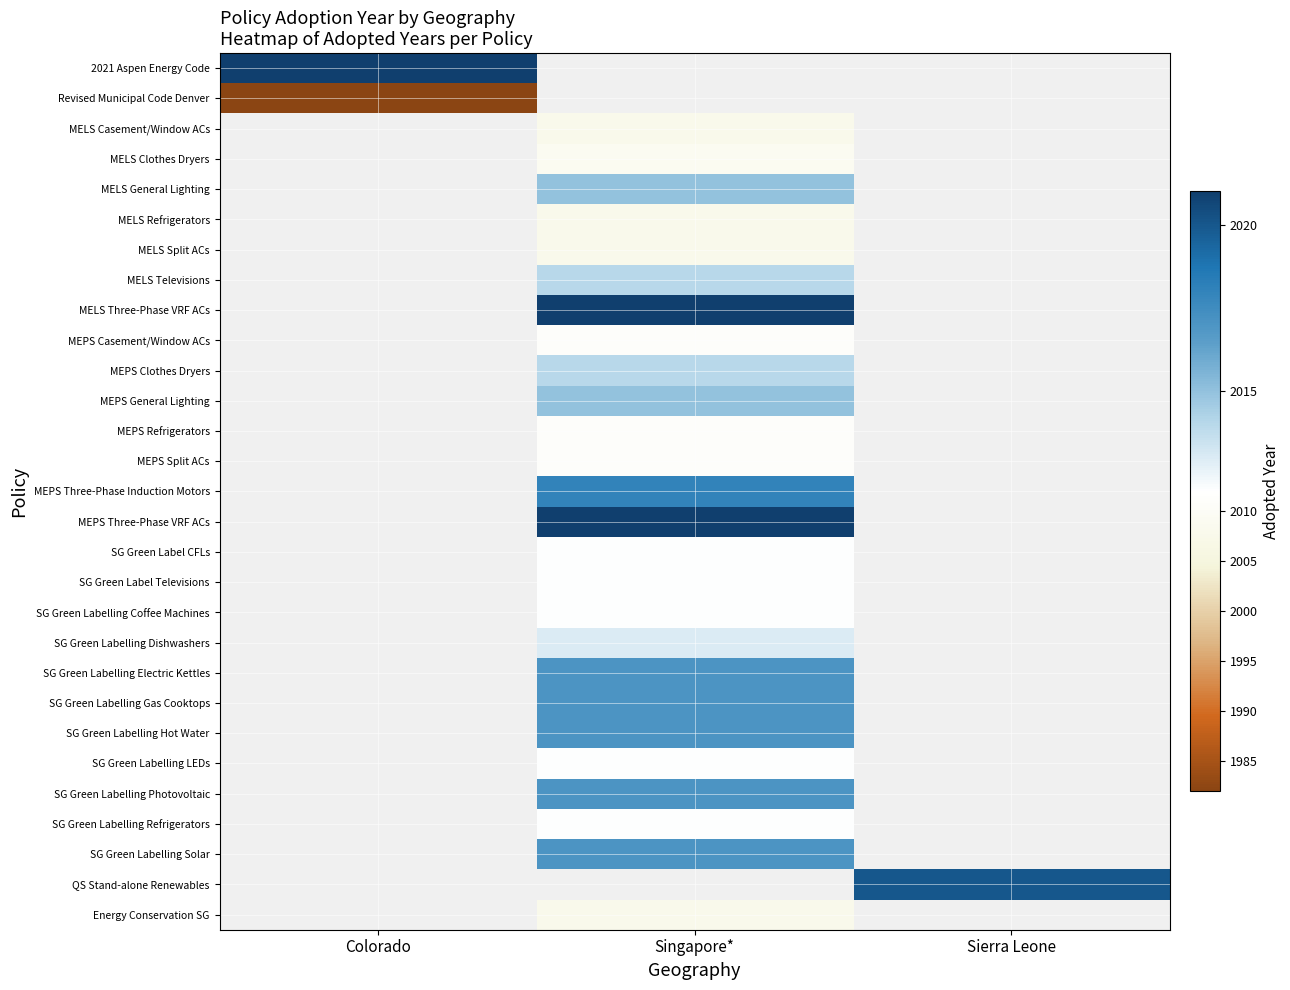

Read the MEPS General Lighting value at Singapore*.

2015.0